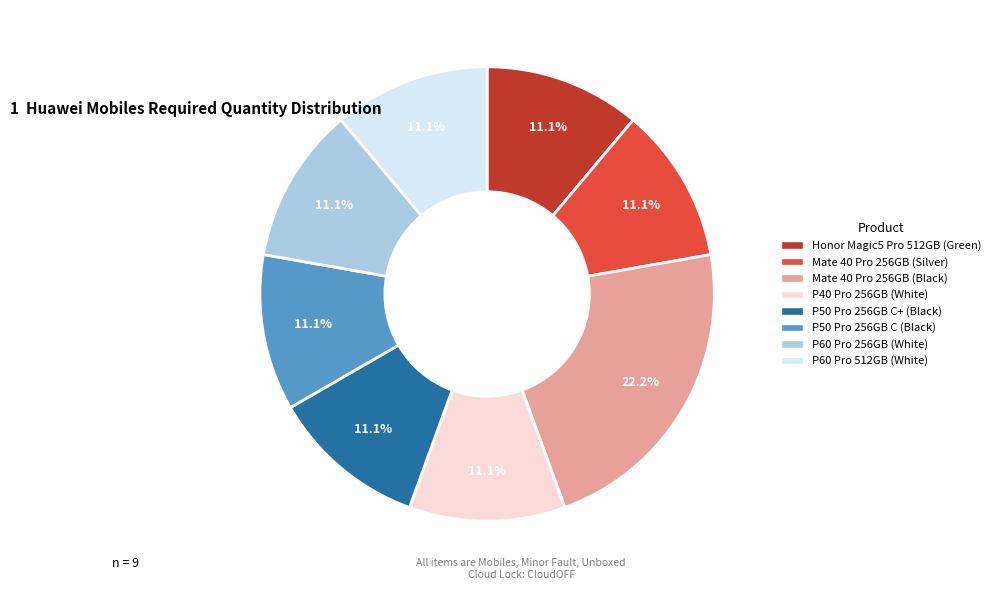

Is there a majority slice in this chart?

No